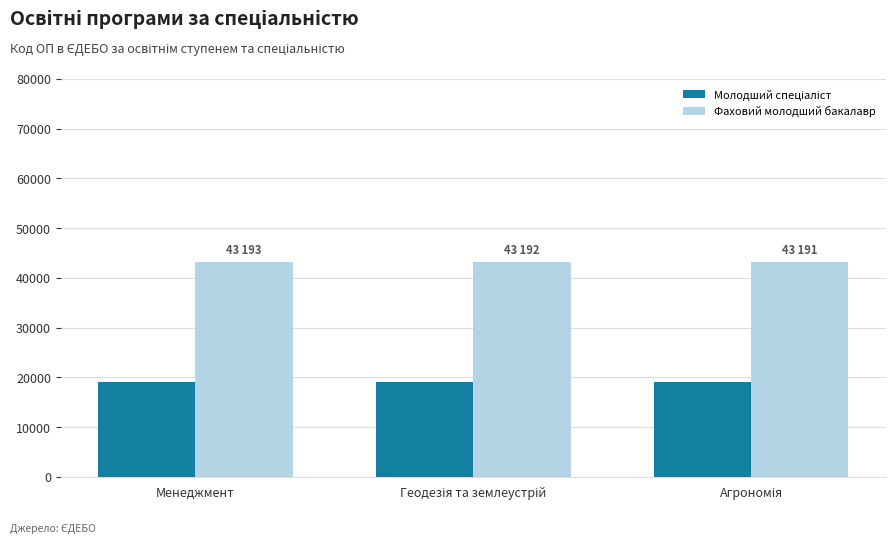

What is the spread (max minus min) of values at Менеджмент?

24118